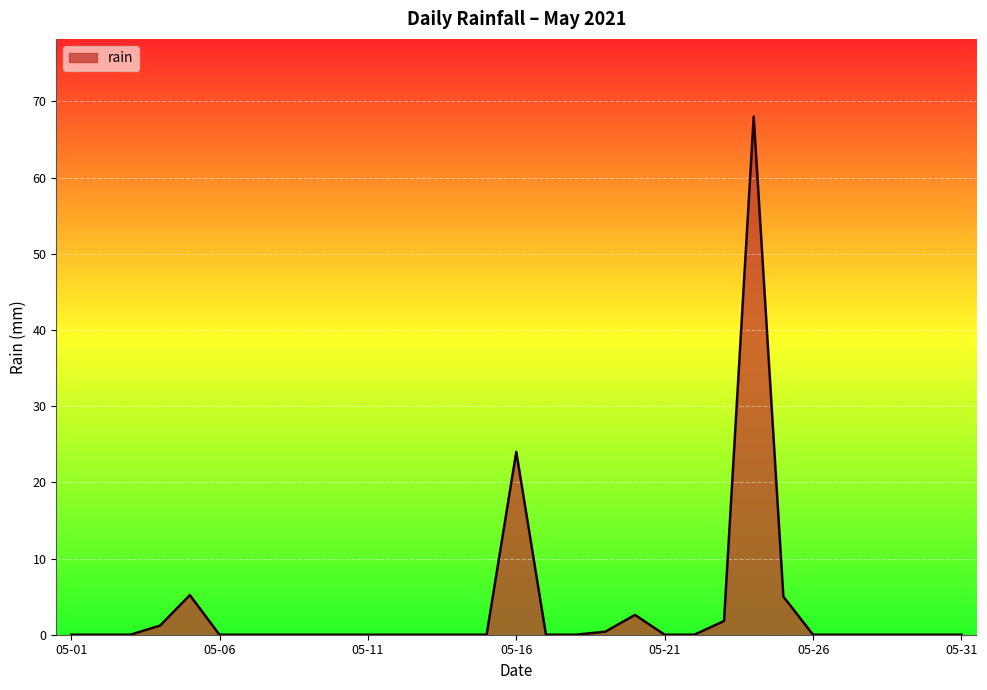

What is the greatest value displayed?

68.0